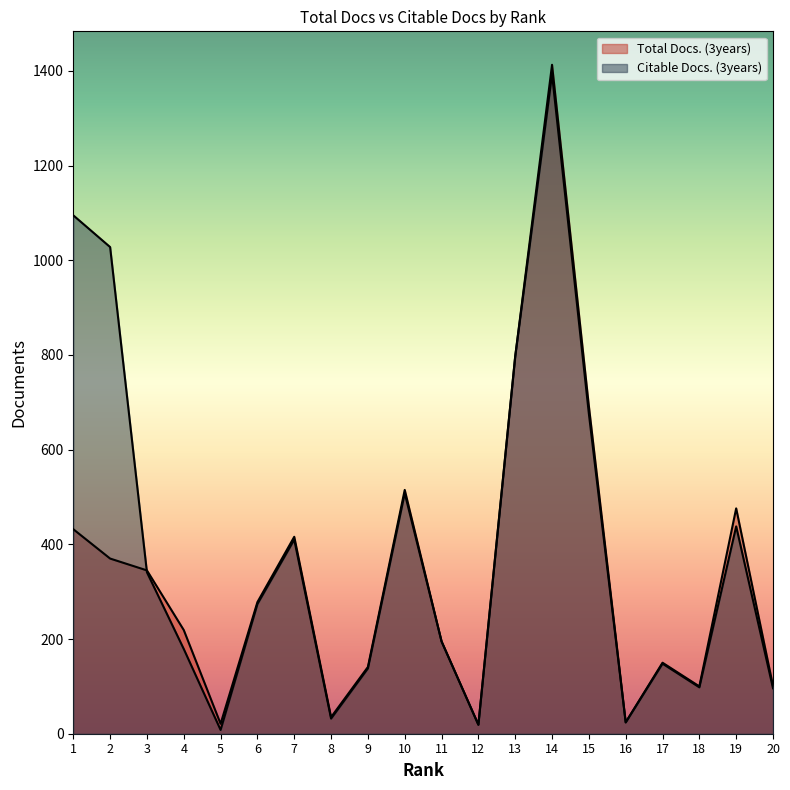

Reading left to right, what are all the values shown in this chart?

Total Docs. (3years): 432	370	345	219	21	278	416	35	141	515	195	19	797	1413	692	24	150	100	476	101
Citable Docs. (3years): 1095	1028	341	179	8	274	410	32	138	508	195	19	797	1393	676	24	148	98	438	96